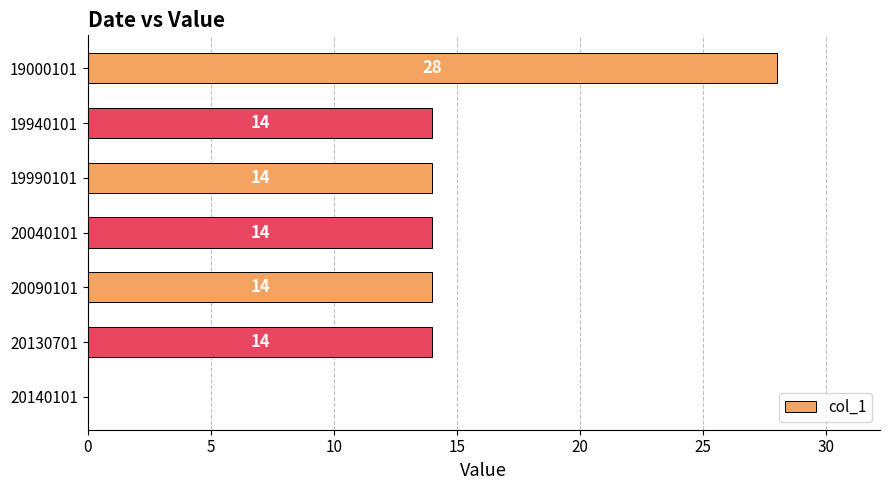

Reading top to bottom, extract all data points from this chart.

19000101=28	19940101=14	19990101=14	20040101=14	20090101=14	20130701=14	20140101=0